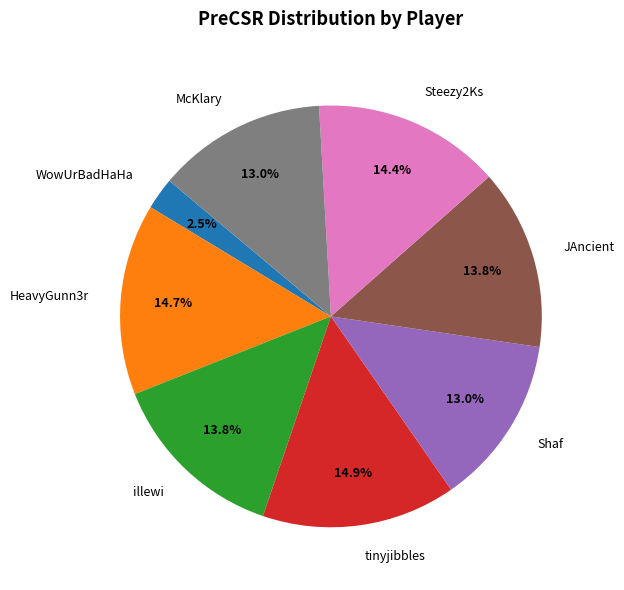

What portion of the pie excludes WowUrBadHaHa?

97.5%